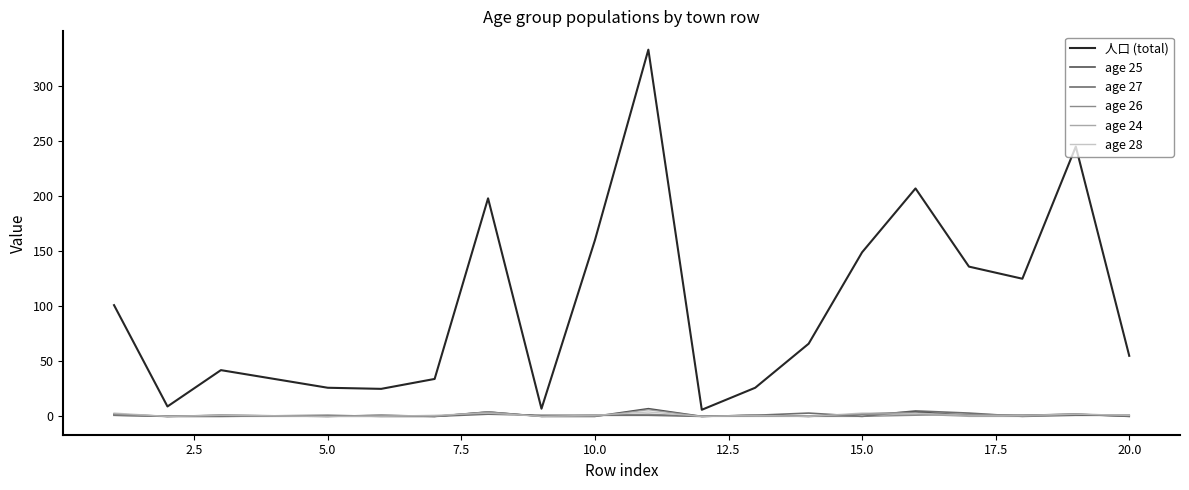

Which series has the largest total across all categories?

人口 (total)